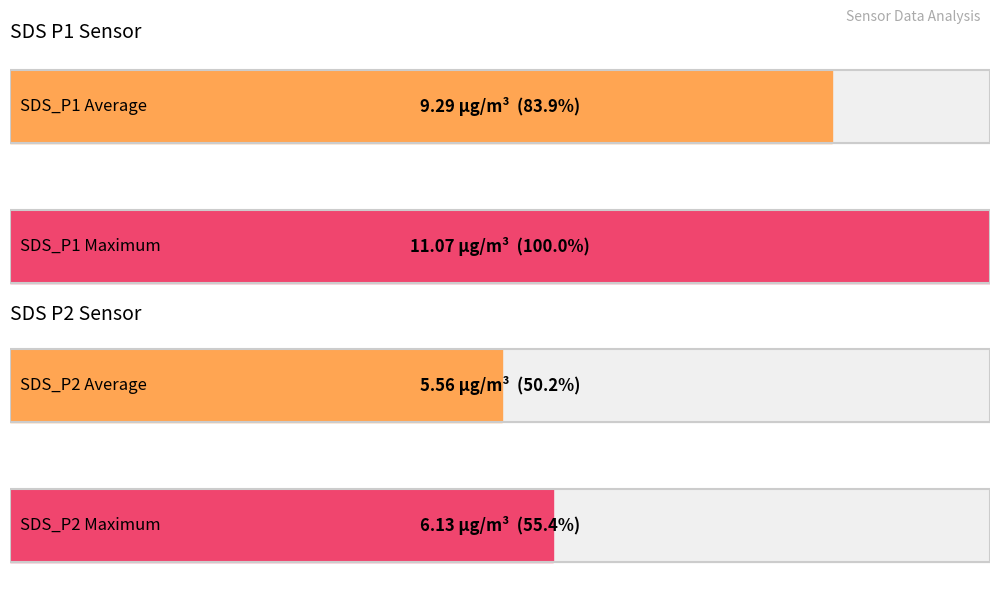

How many bars are there in each group?

2